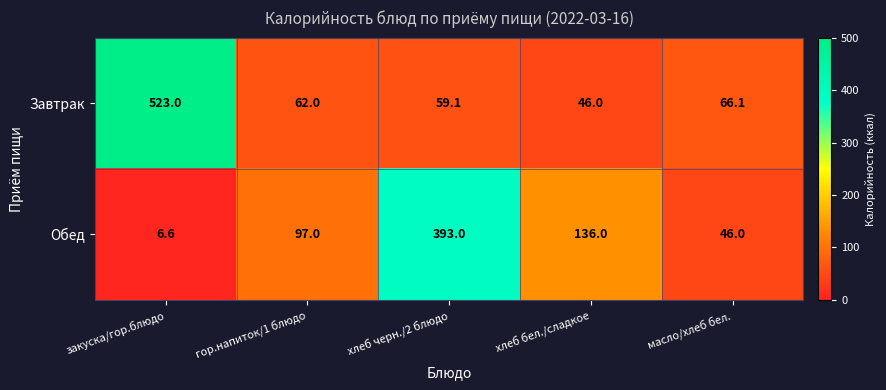

Which series has the largest range (max minus min)?

Завтрак